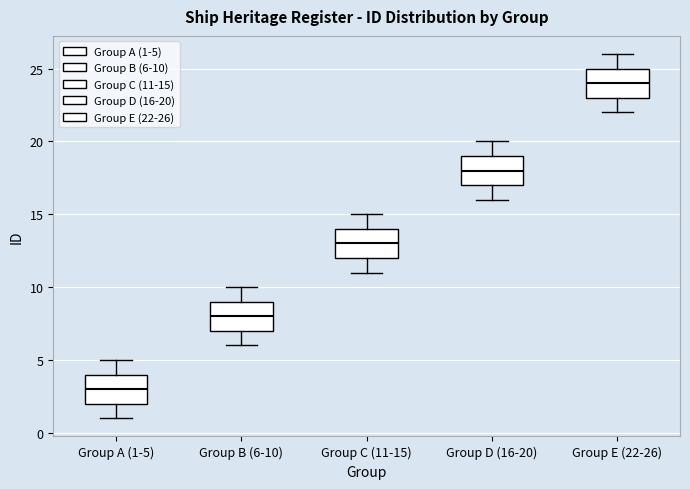

Reading left to right, read every box against the y-axis: the position of its median line, the range the box covers, and the ends of its whiskers. The values are not printed on the chart, so give them approximately, as read against the axis.

Group A (1-5): median 3, box 2 to 4, whiskers 1 to 5
Group B (6-10): median 8, box 7 to 9, whiskers 6 to 10
Group C (11-15): median 13, box 12 to 14, whiskers 11 to 15
Group D (16-20): median 18, box 17 to 19, whiskers 16 to 20
Group E (22-26): median 24, box 23 to 25, whiskers 22 to 26